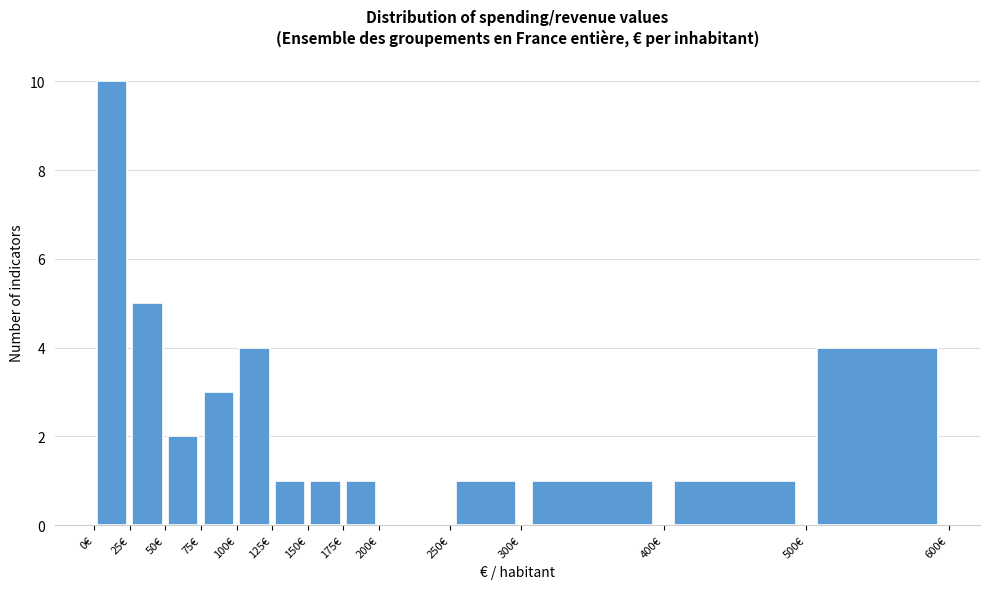

Reading left to right, list every bar in this chart as the range it spans on the x-axis followed by its height. The values are not printed on the chart, so give them approximately, as read against the axis.

0 to 25: 10
25 to 50: 5
50 to 75: 2
75 to 100: 3
100 to 125: 4
125 to 150: 1
150 to 175: 1
175 to 200: 1
200 to 250: 0
250 to 300: 1
300 to 400: 1
400 to 500: 1
500 to 600: 4